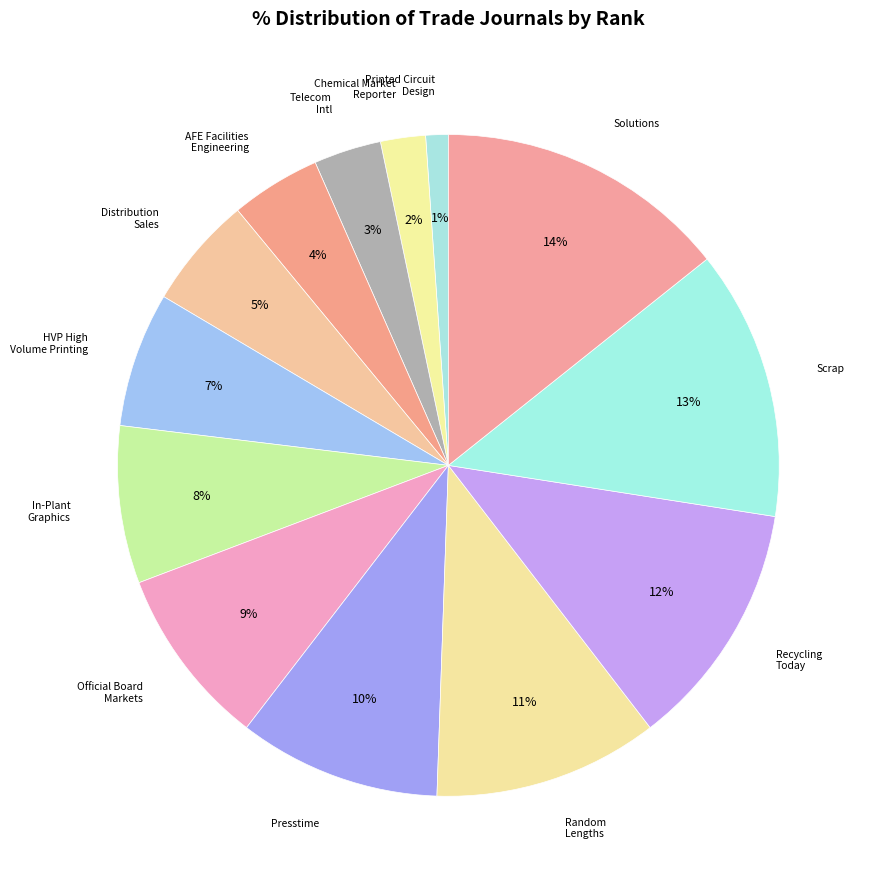

Does Solutions account for over 50% of the chart?

No